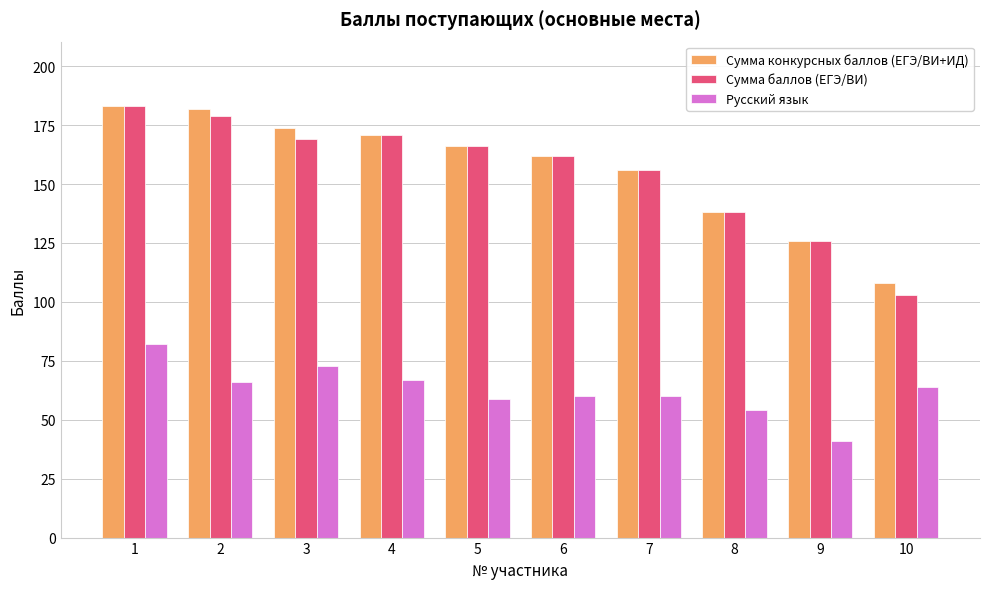

The value of Сумма конкурсных баллов (ЕГЭ/ВИ+ИД) at 2 is 275. True or false?

False